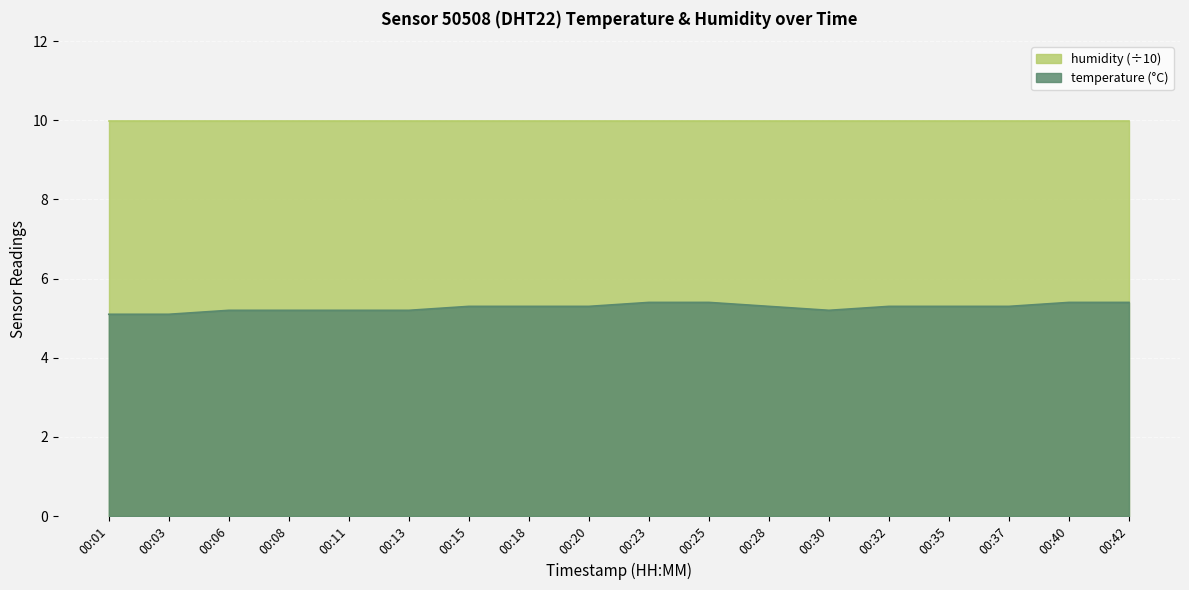

Reading left to right, extract all data points from this chart.

5.1	5.1	5.2	5.2	5.2	5.2	5.3	5.3	5.3	5.4	5.4	5.3	5.2	5.3	5.3	5.3	5.4	5.4